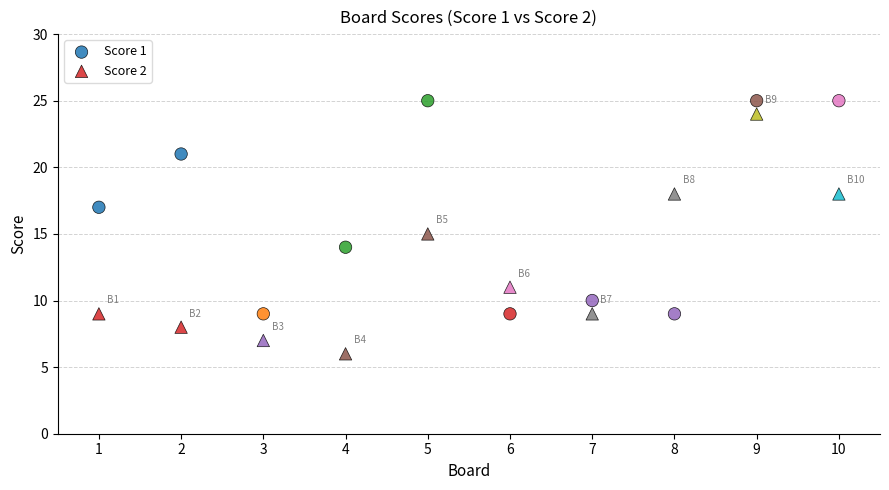

Across all data points, what is the range of X values (max minus min)?

9